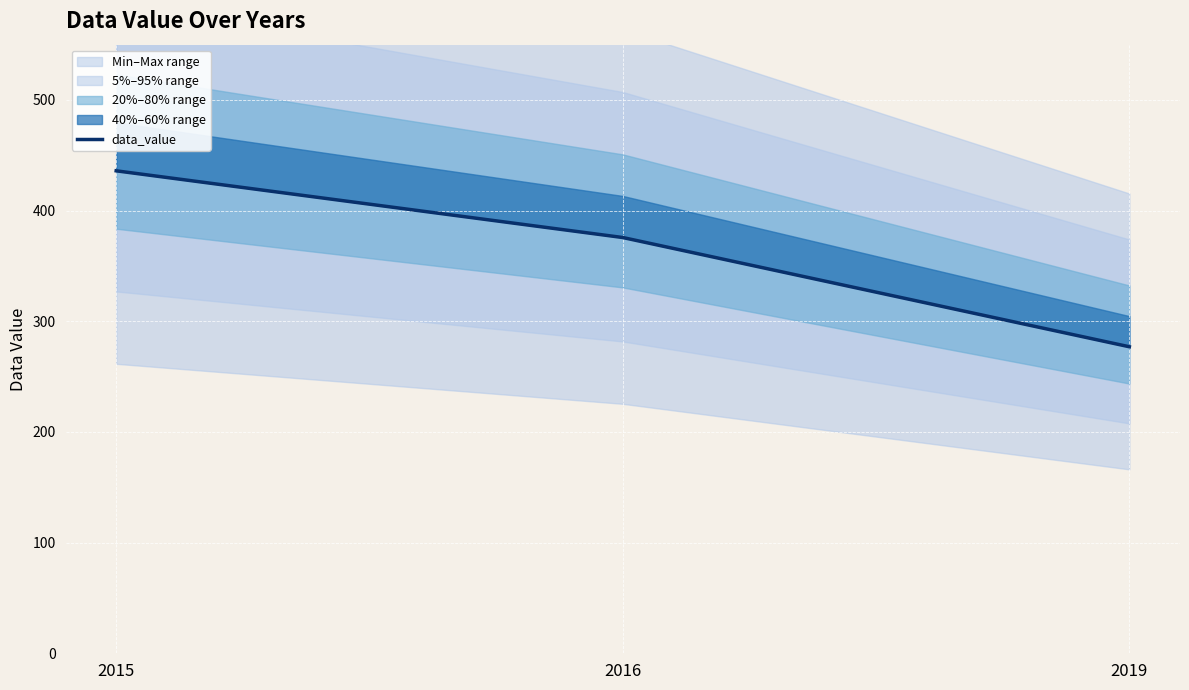

How many distinct data groups are displayed?

1